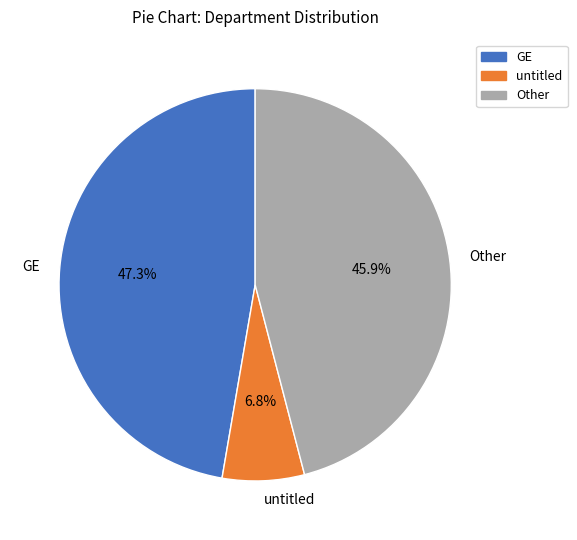

True or false: Other accounts for 56% of the total.

False